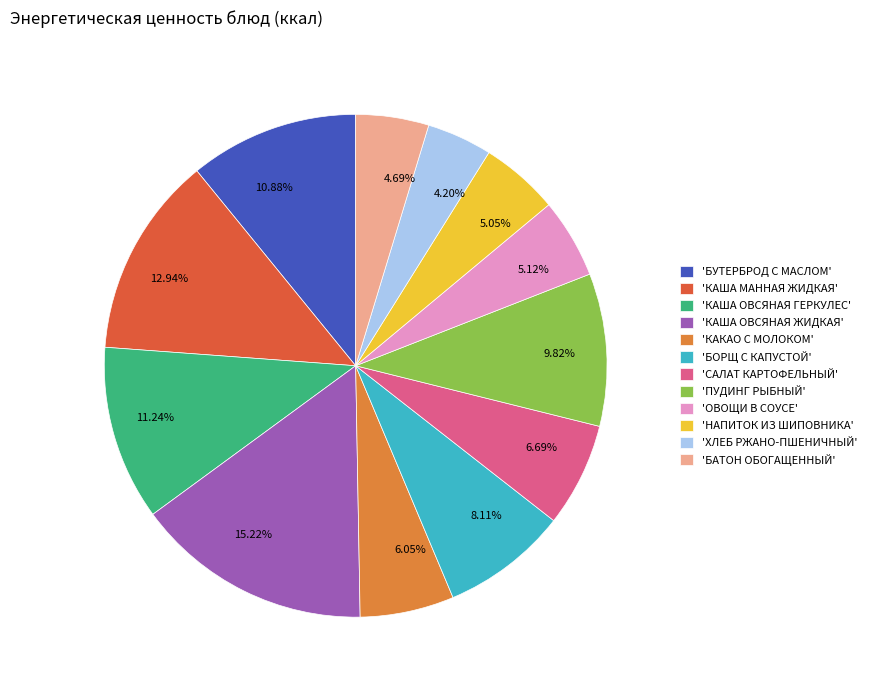

How many segments does this pie chart have?

12